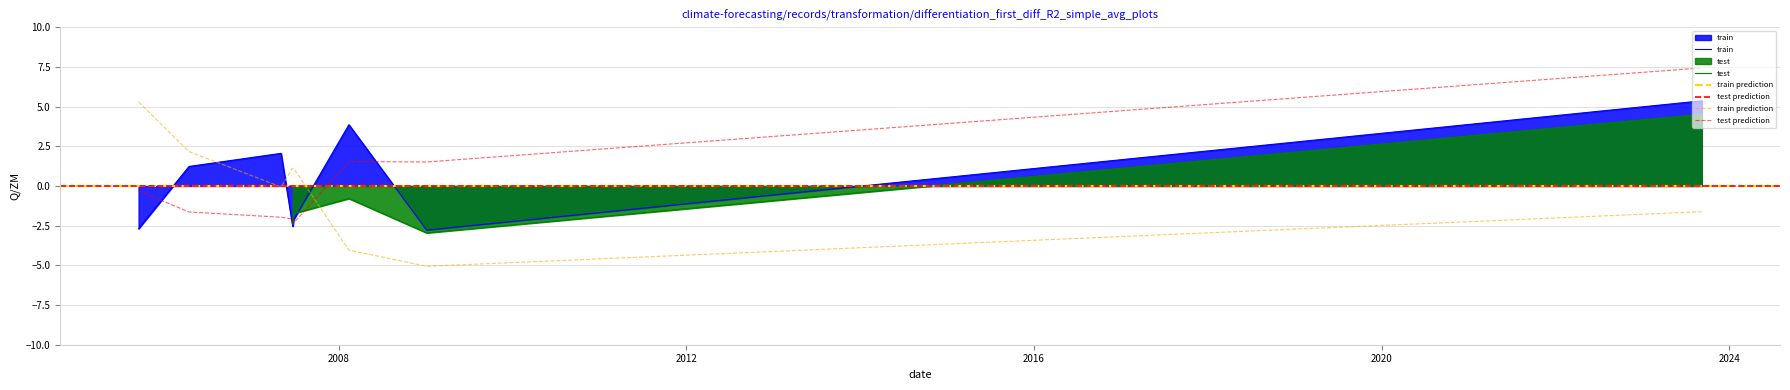

How many interior local valleys does the sharesOwnedFollowingTransaction series have?

2